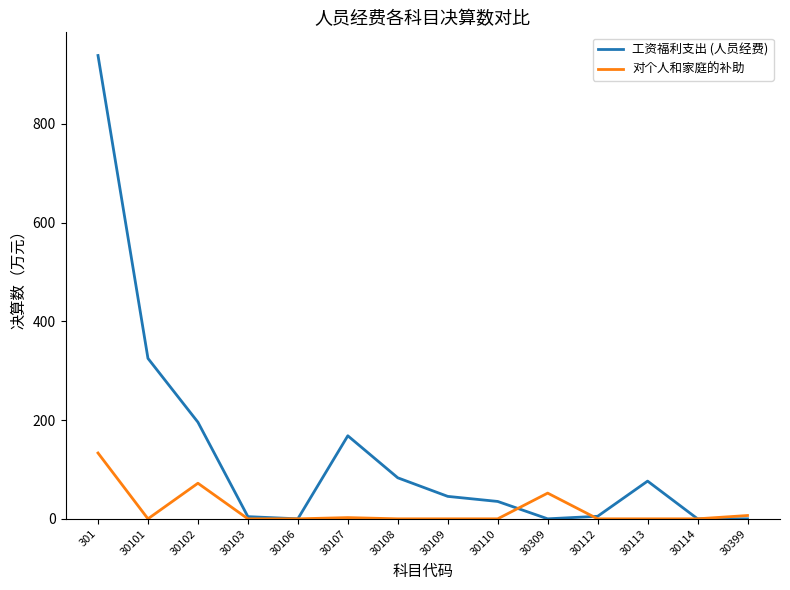

What are all the series names shown in the legend?

工资福利支出 (人员经费), 对个人和家庭的补助